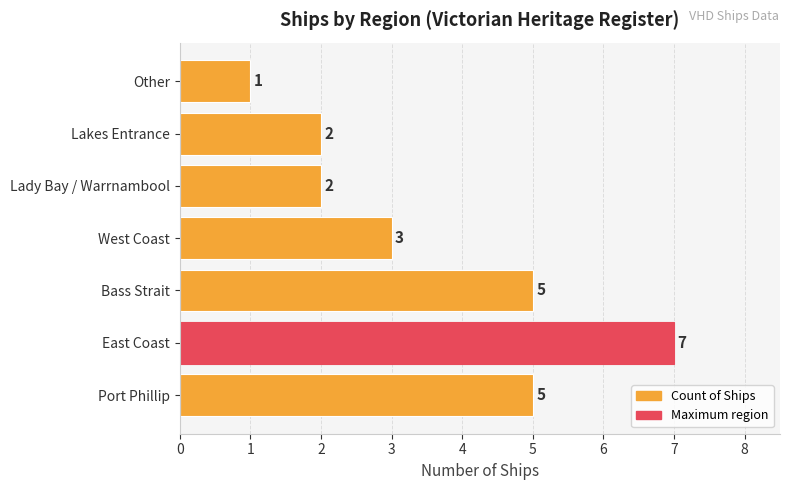

The chart shows a value of 1 at Lady Bay / Warrnambool. True or false?

False